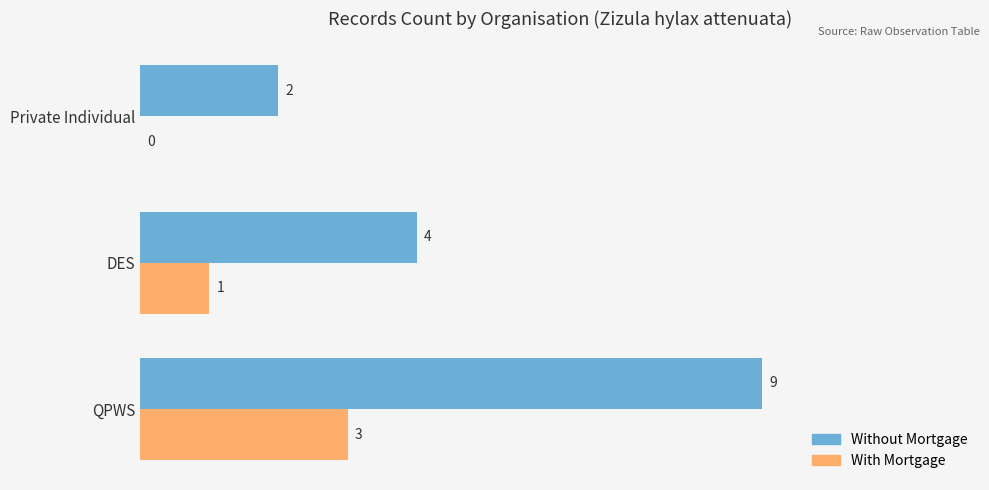

Is it true that Without Mortgage equals 2 at Private Individual?

True